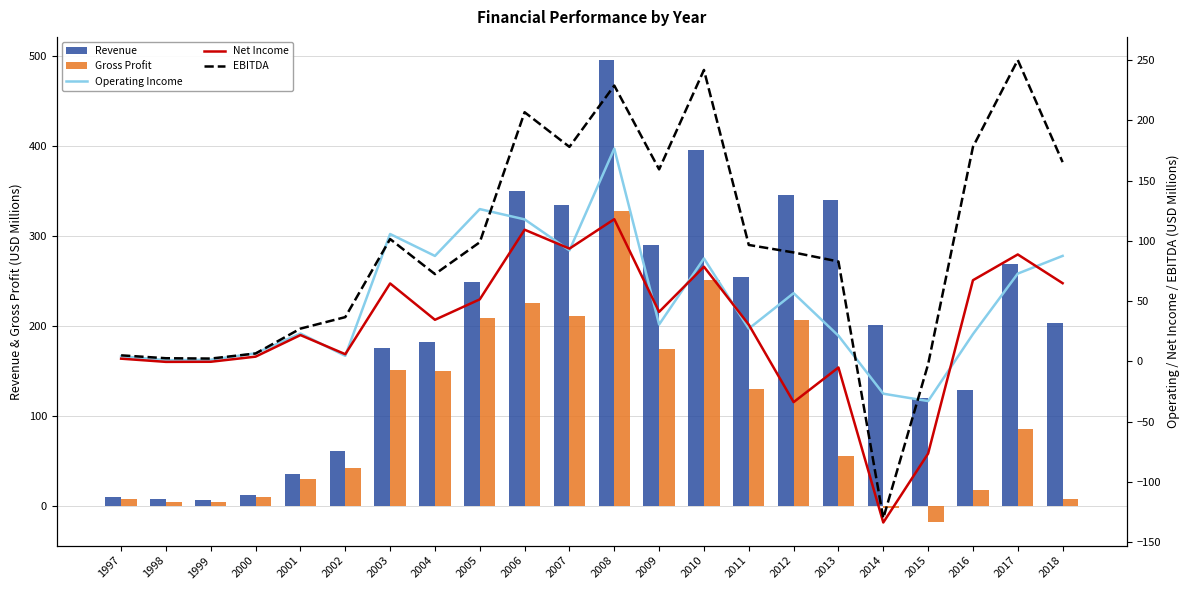

Is it true that Operating Income equals 126.3 at 2005?

True